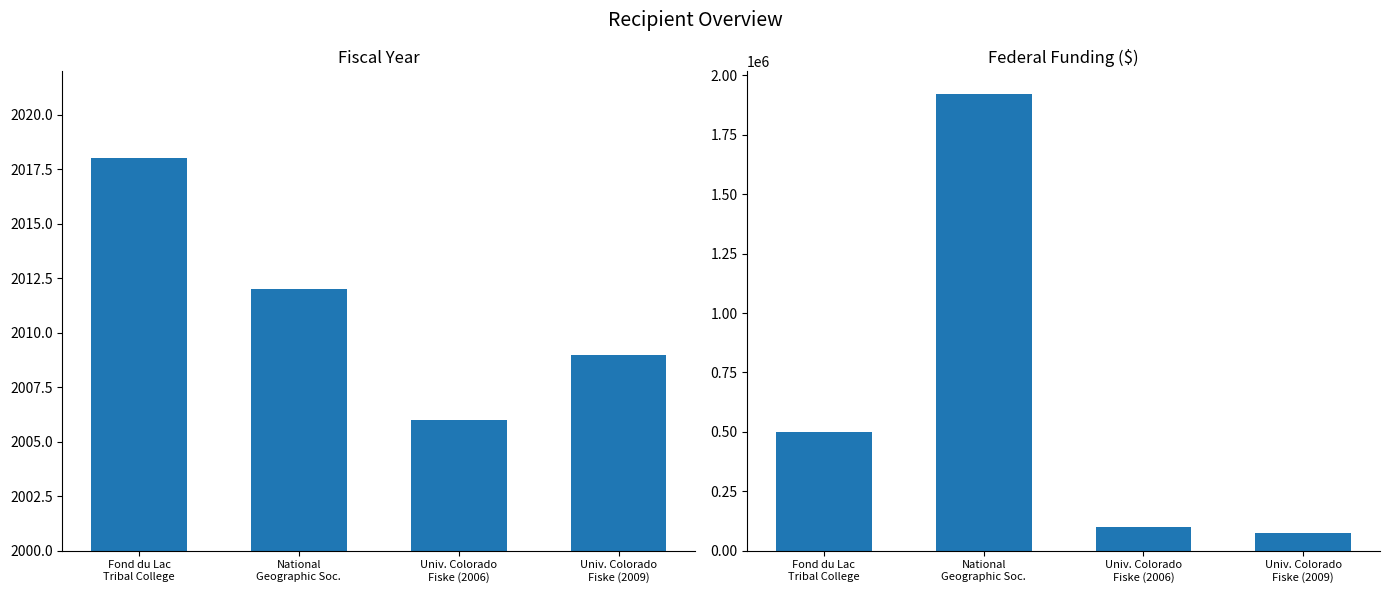

What is the smallest value displayed?

2006